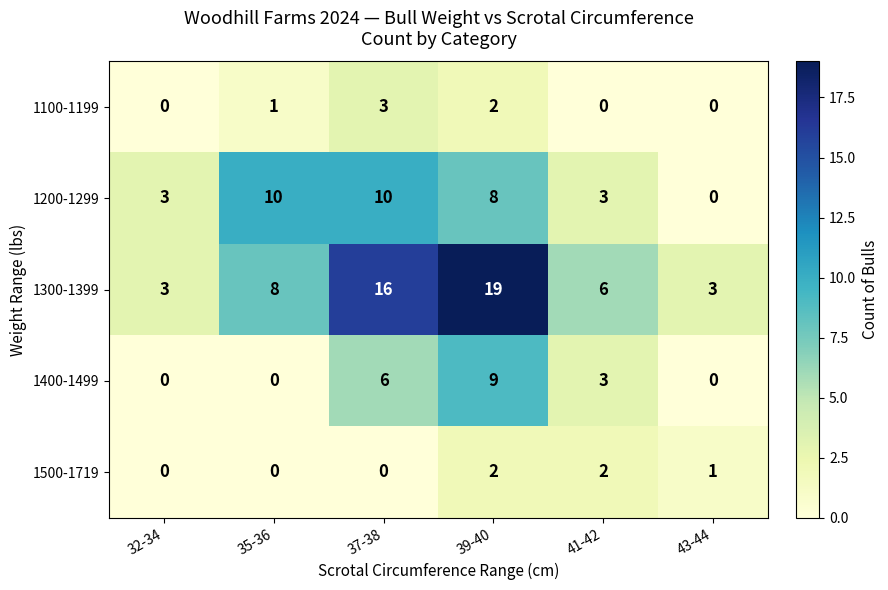

What is the sum of all 1400-1499 values?

18